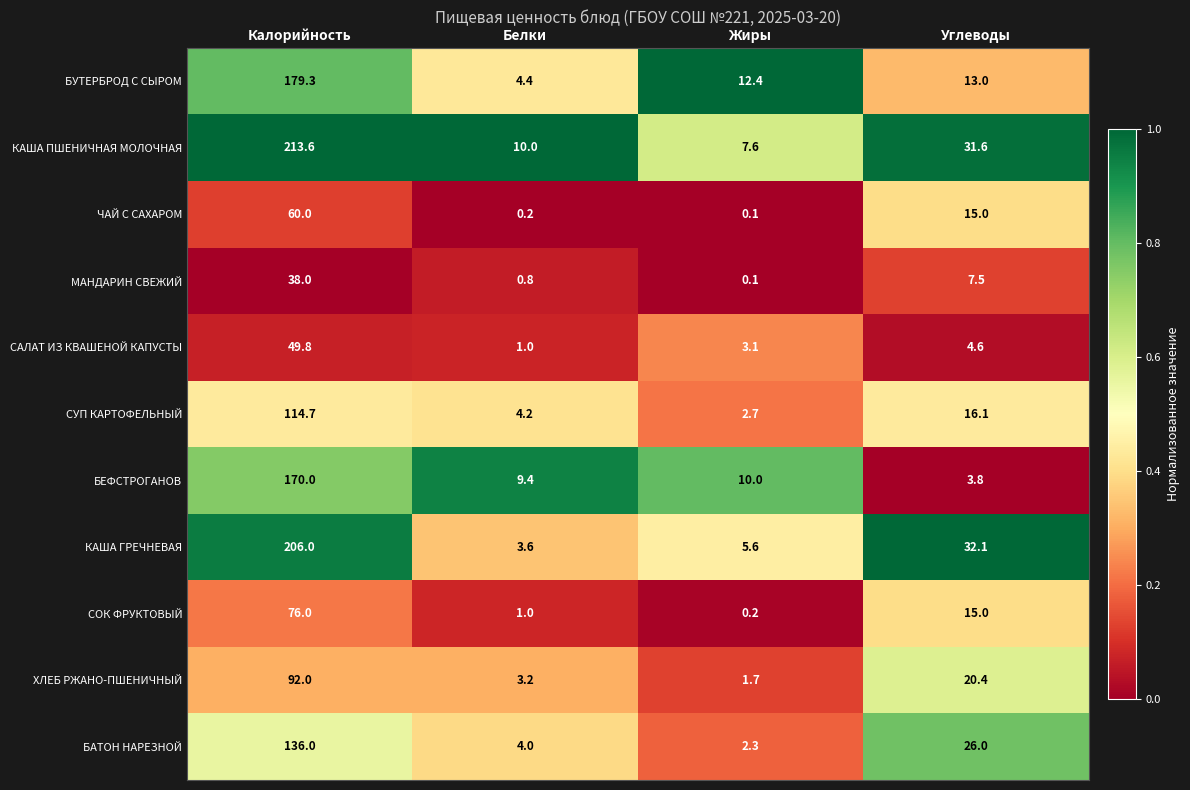

What is the sum of all МАНДАРИН СВЕЖИЙ values?

46.4